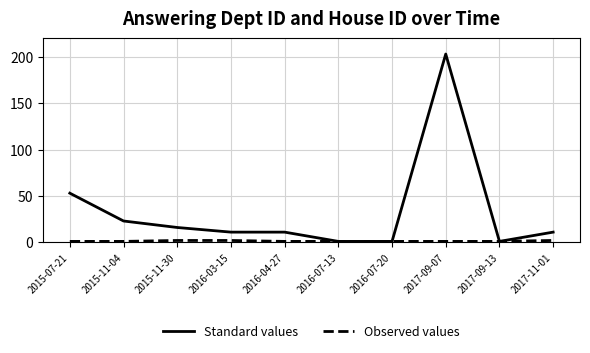

The value of Standard values at 2015-11-30 is 16. True or false?

True